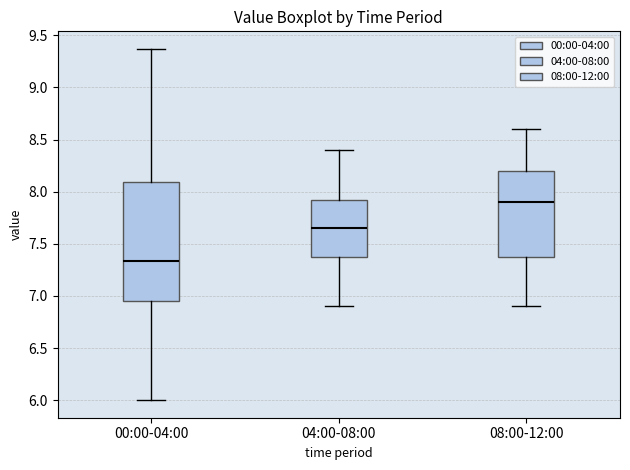

Where is the upper edge of the box for 08:00-12:00 on the y-axis? The values are not printed on the chart, so give them approximately, as read against the axis.

8.20